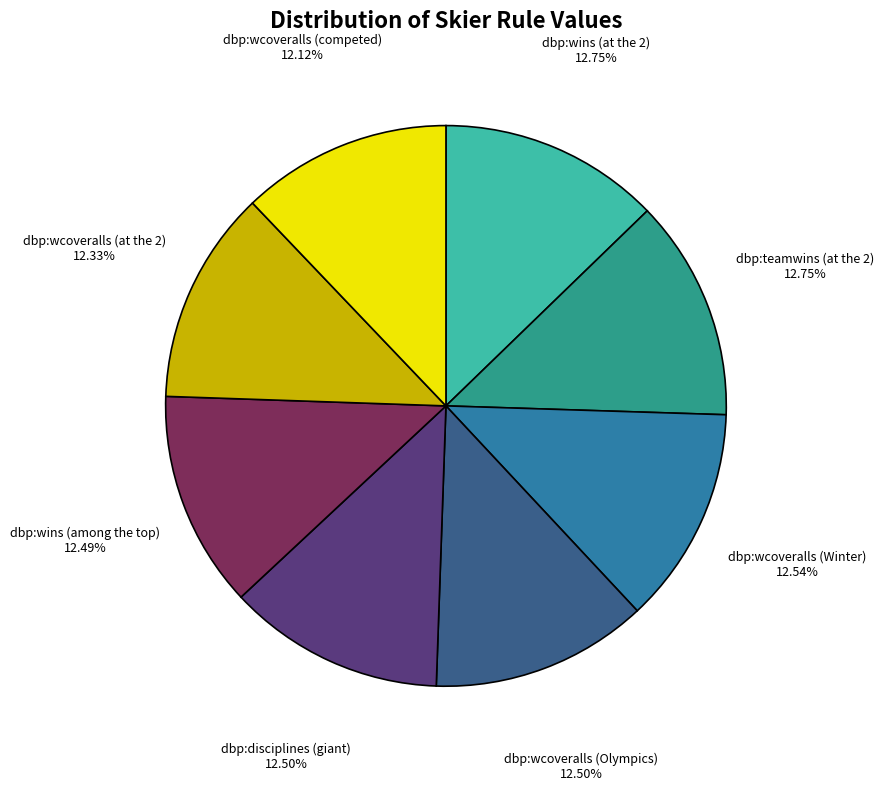

Is there any slice that represents more than half of the pie?

No